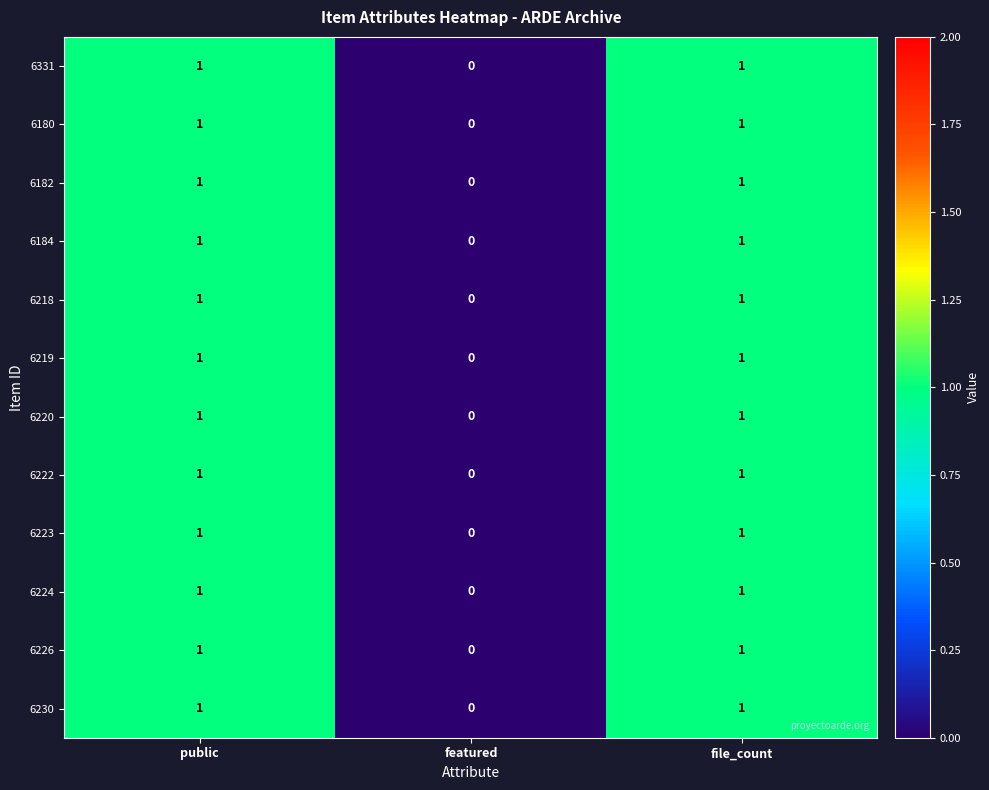

Count the 6182 values in the range 0 to 1.

3